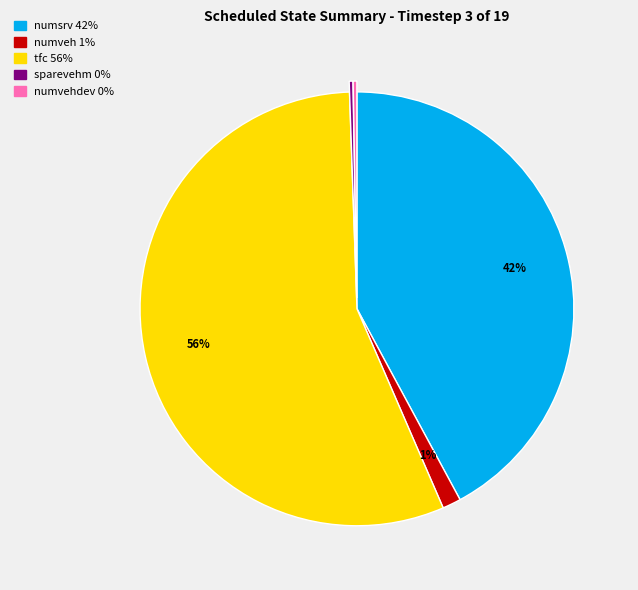

Does any single category account for the majority?

Yes